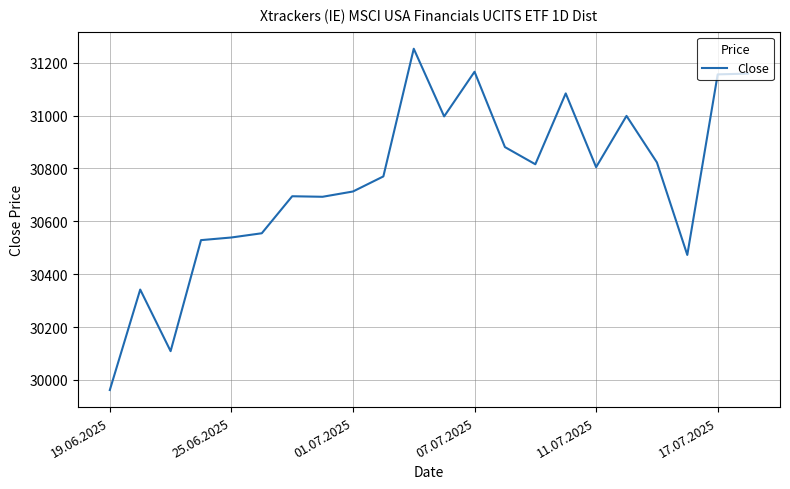

What is the minimum value shown in the chart?

29962